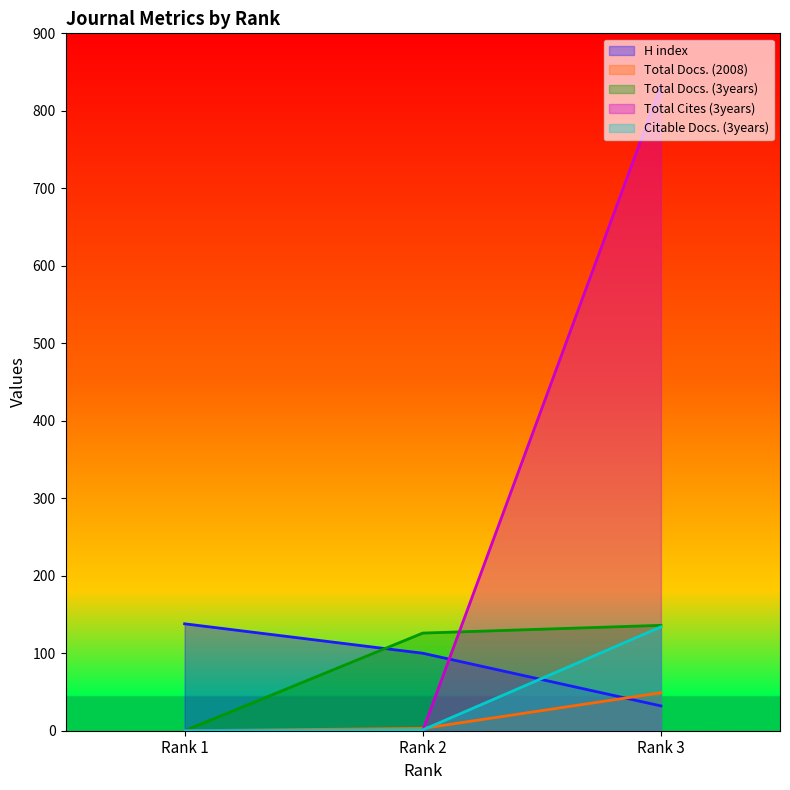

Where does the H index series first go above 100?

Rank 1